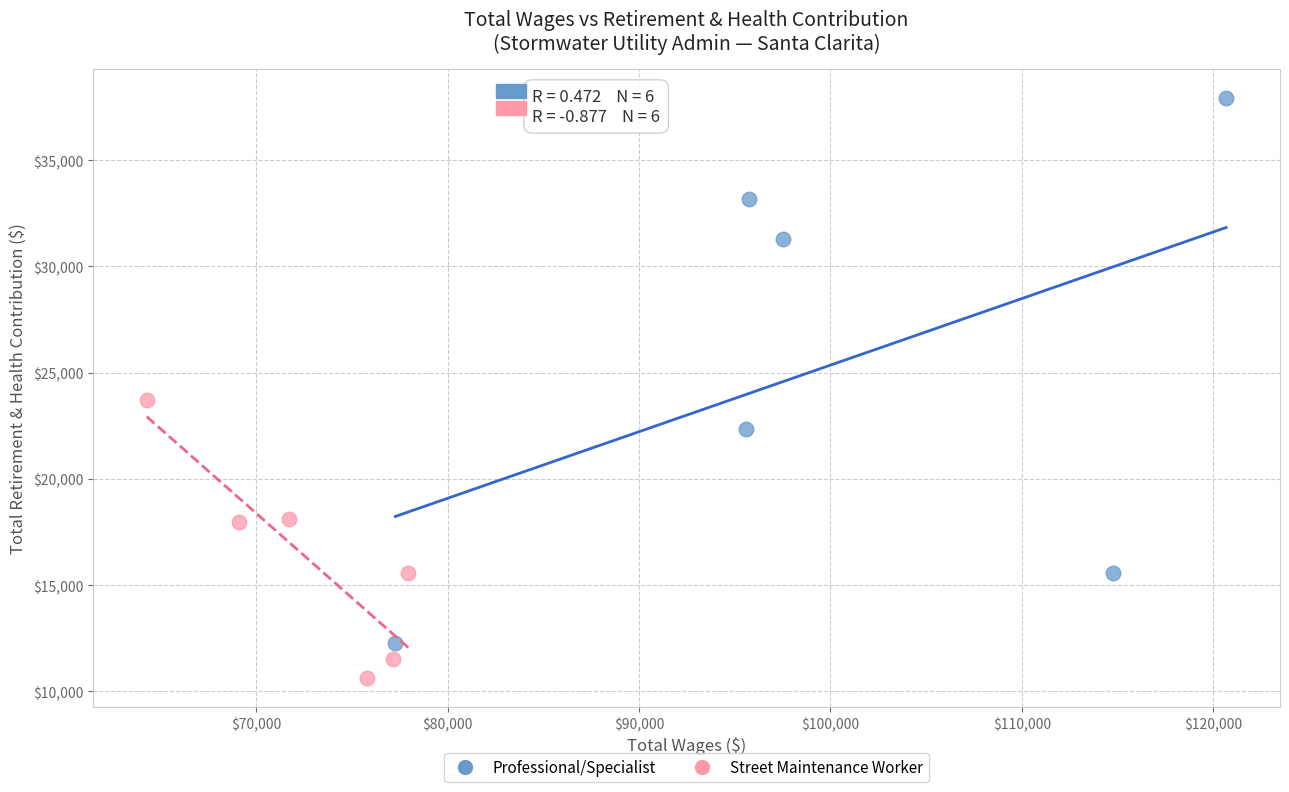

Which series contains the highest Y value?

Professional/Specialist